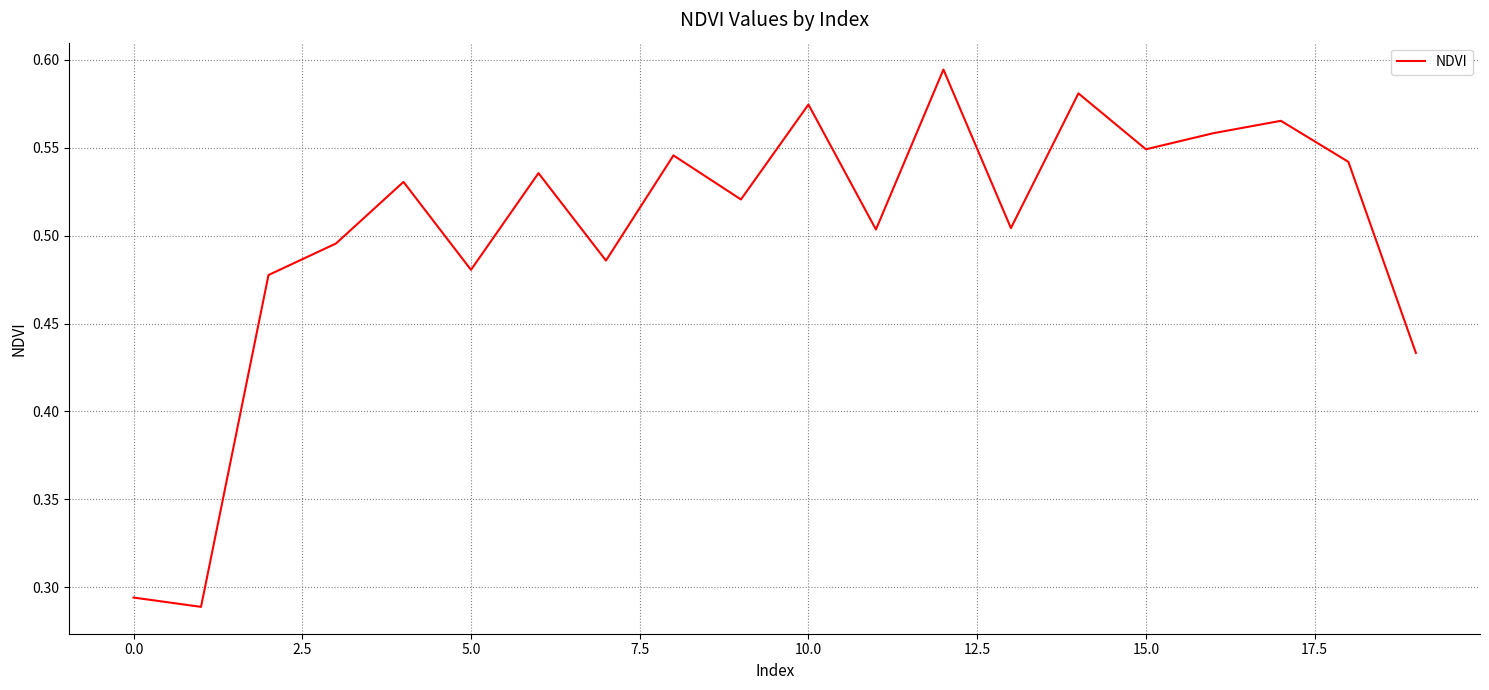

How many lines are shown in the chart?

1